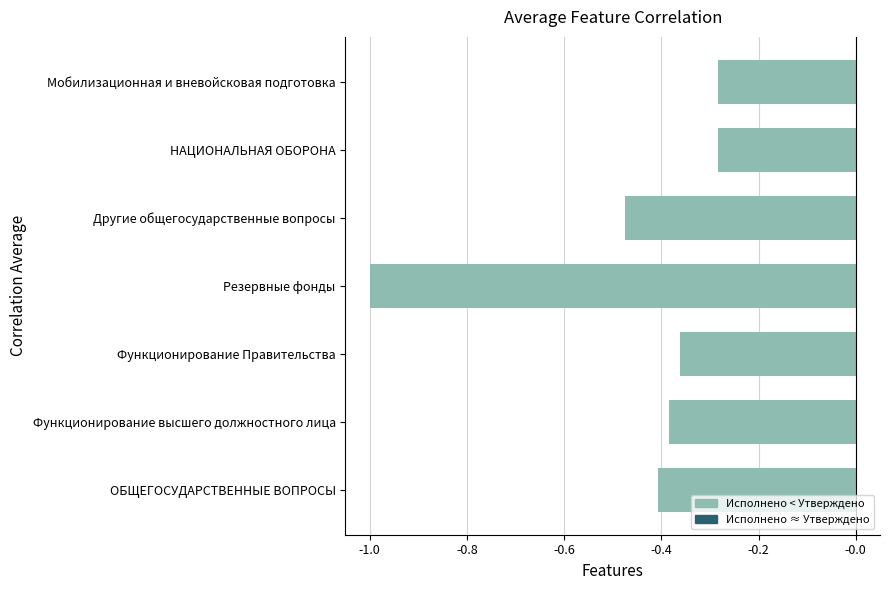

How many categories are shown in the chart?

7